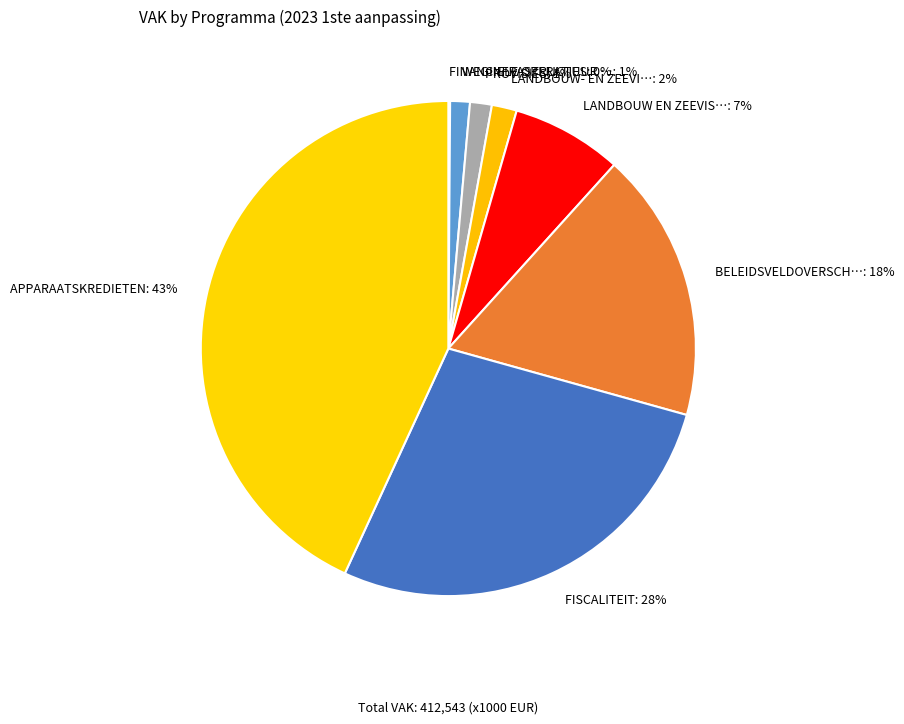

To the nearest percent, what is the difference between the largest and smallest slice percentages?

43%